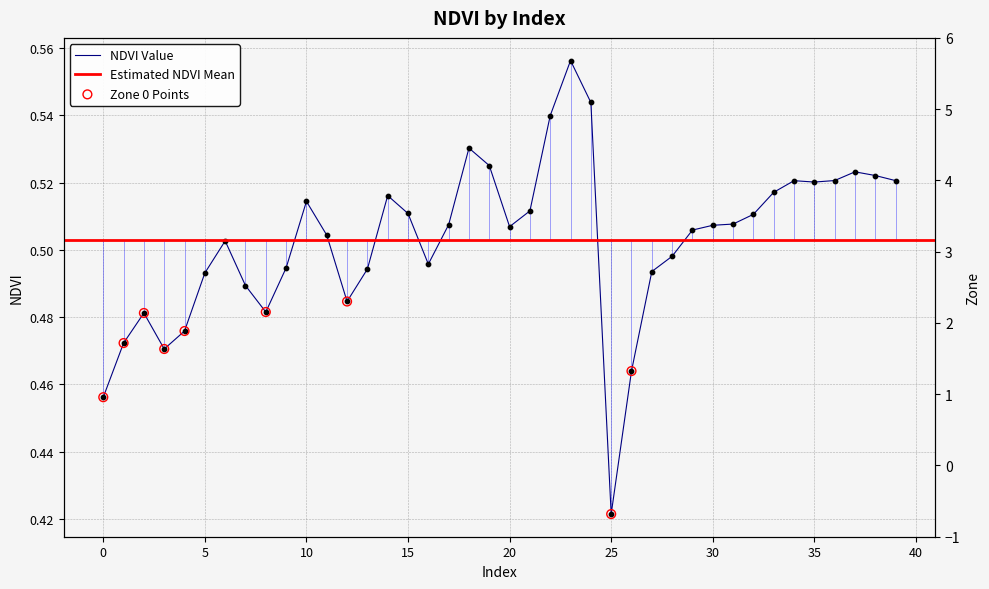

At which category is the sum across all series the highest?

23